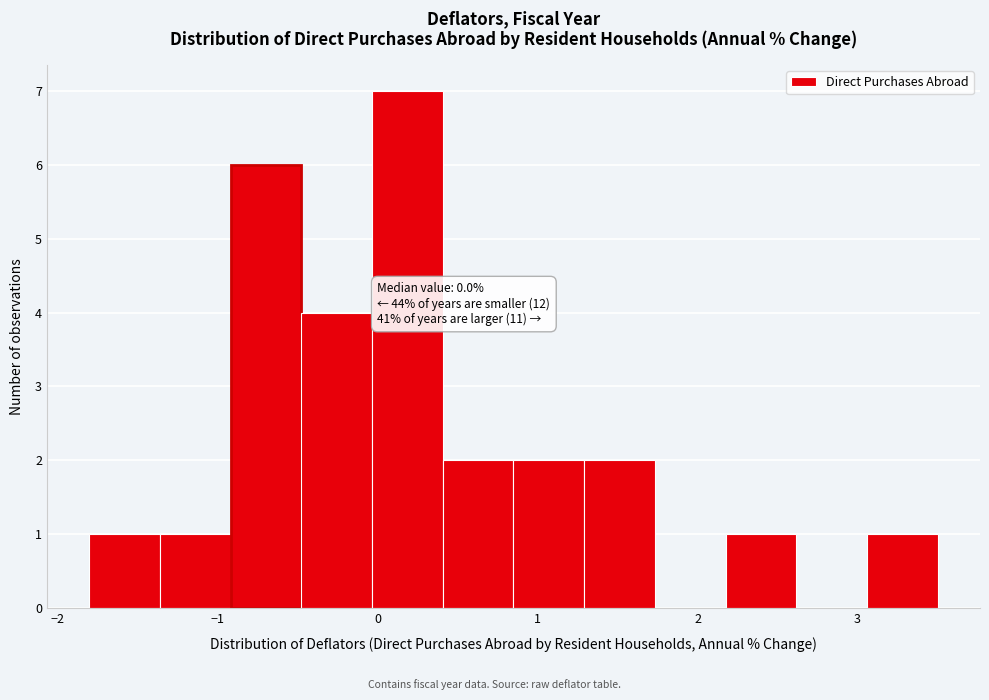

Which range on the x-axis has the tallest bar?

0.0 to 0.4